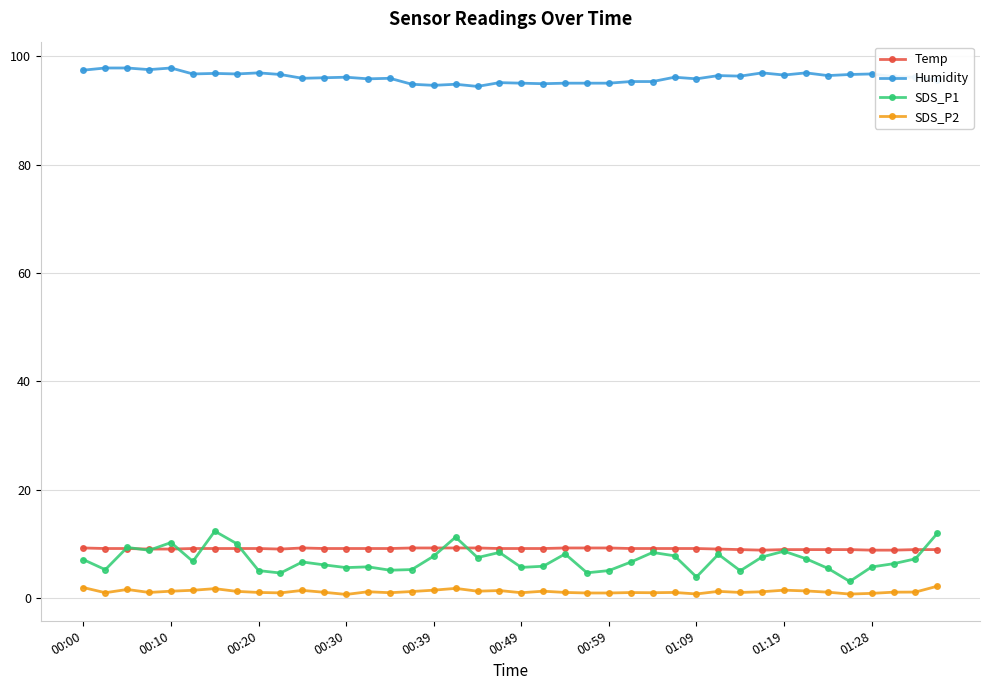

What is the difference between the maximum and minimum values in the SDS_P2 series?

1.5